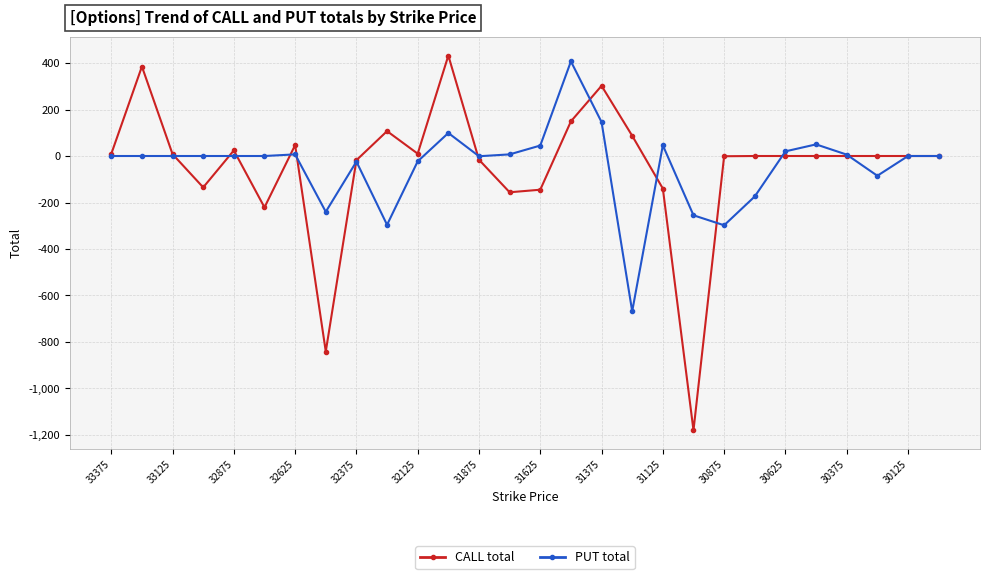

What is the highest value of the CALL total series?

432